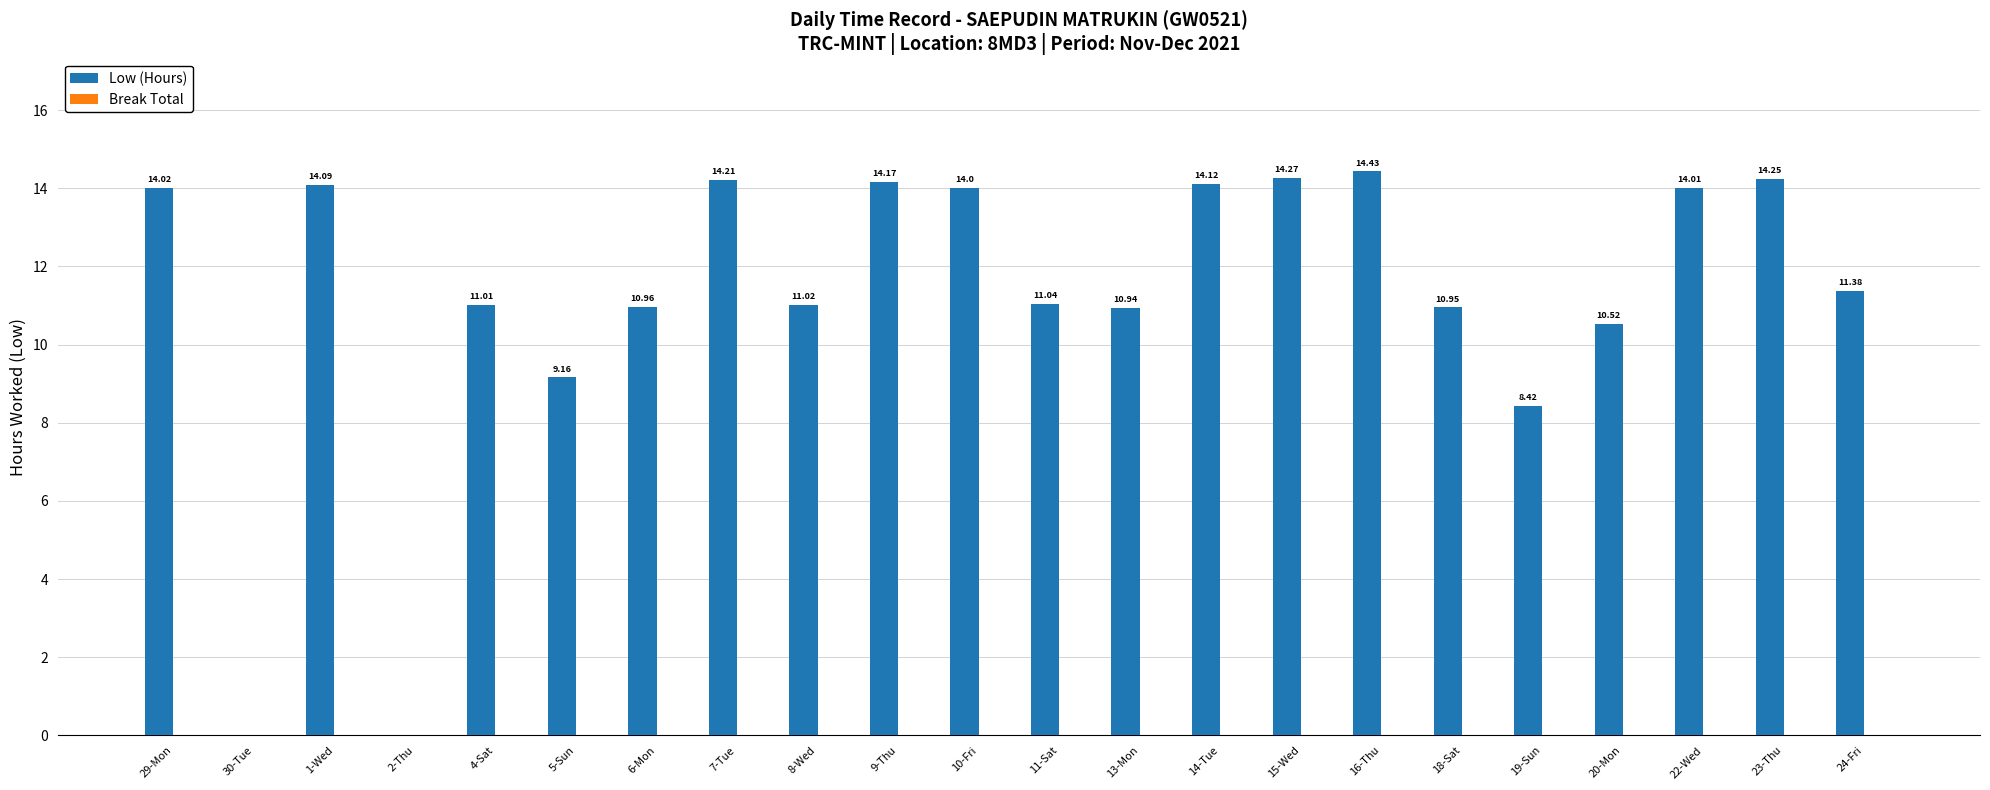

Between 16-Thu and 20-Mon, which is larger?

16-Thu